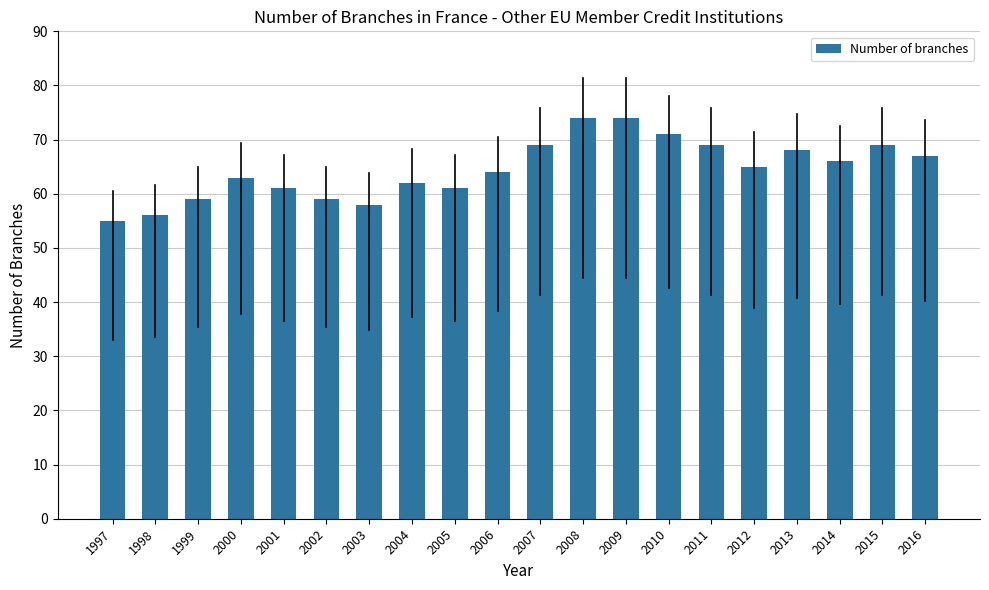

True or false: the data shows 31 at 2016.

False